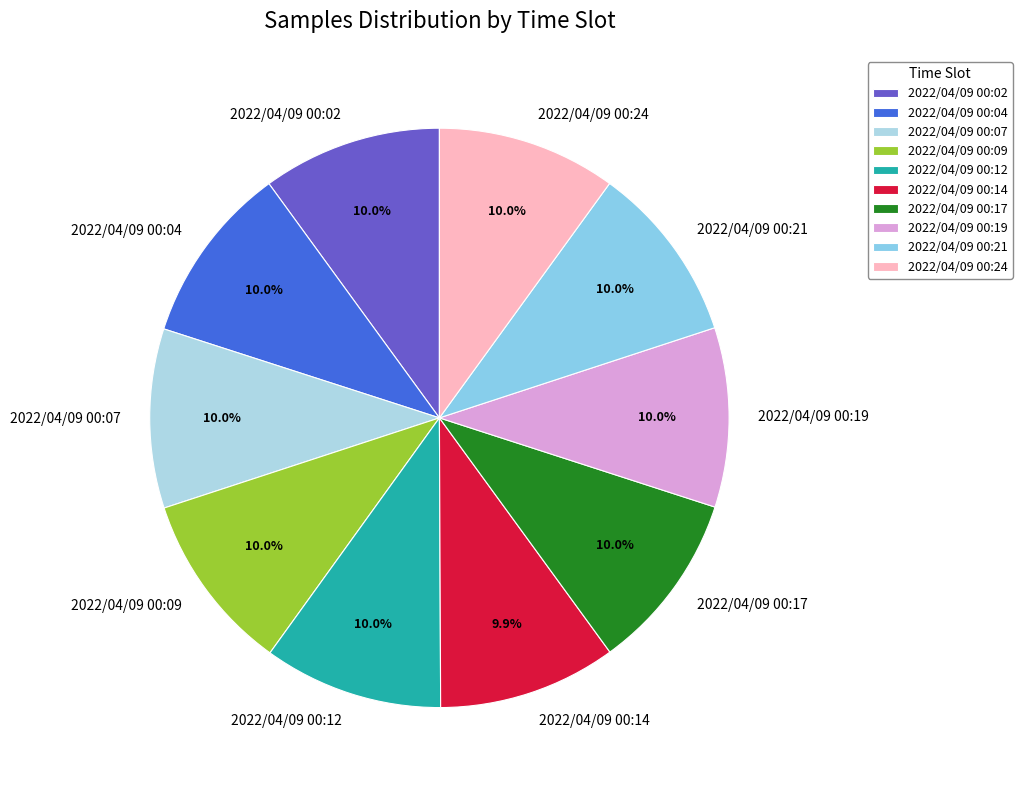

Count the number of slices in the pie.

10